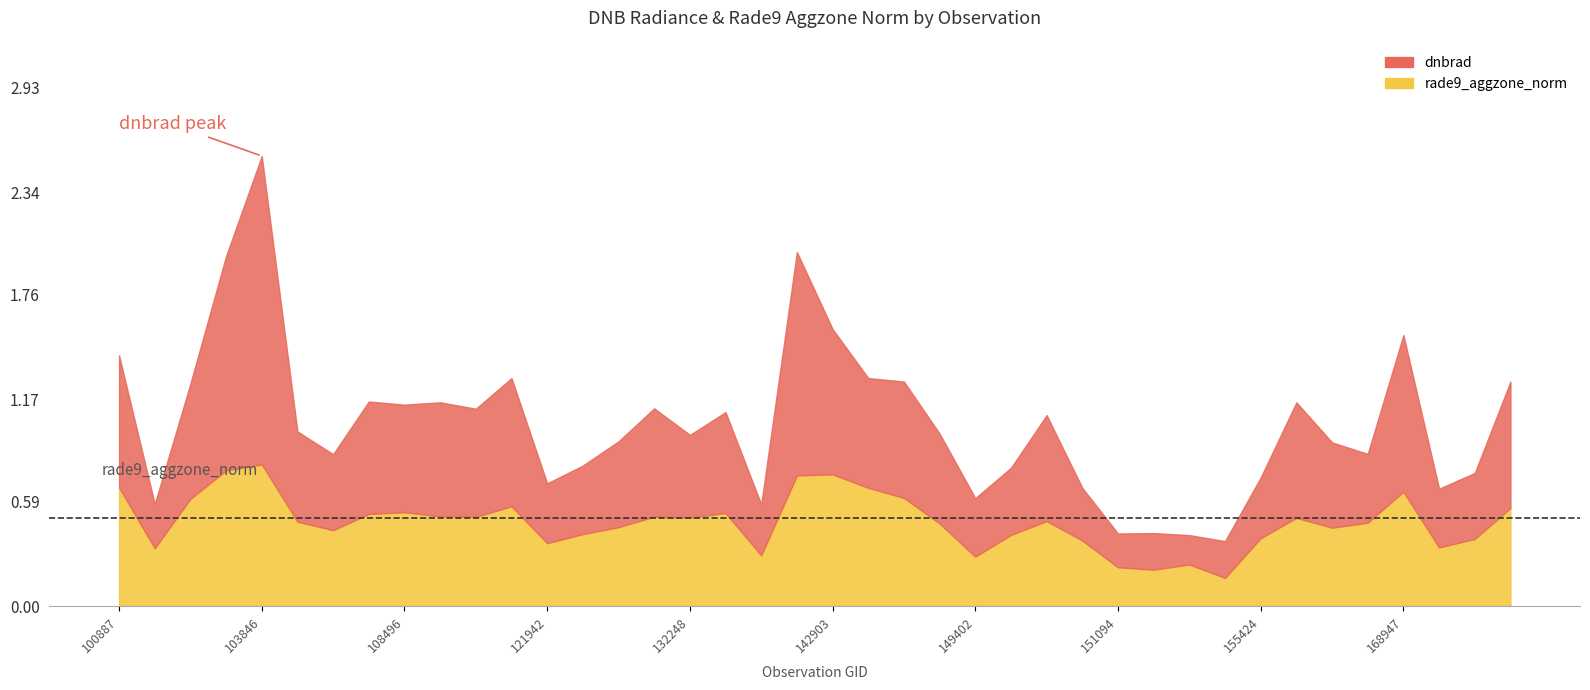

Between 108496 and 132076, which series saw the biggest shift?

rade9_aggzone_norm